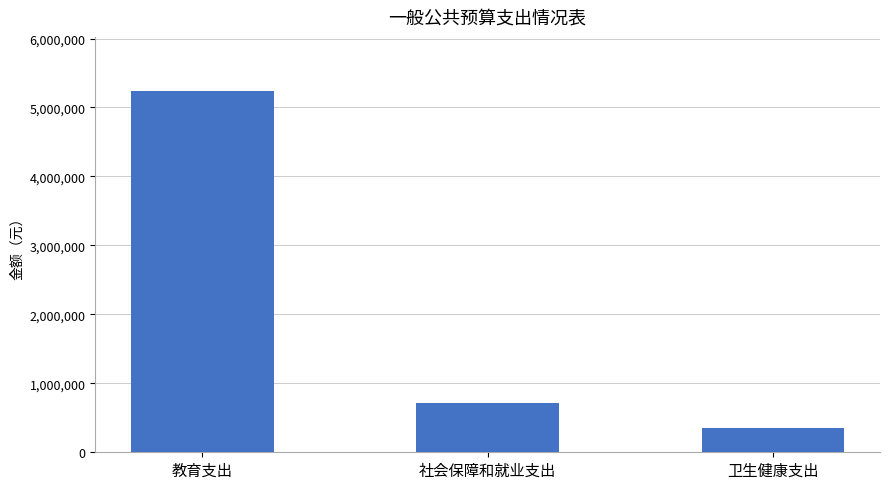

At which label is the value closest to 2794507?

社会保障和就业支出